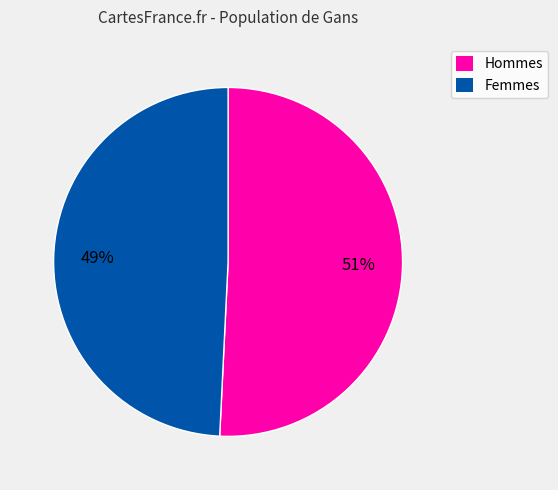

Which slice is the smallest?

Femmes